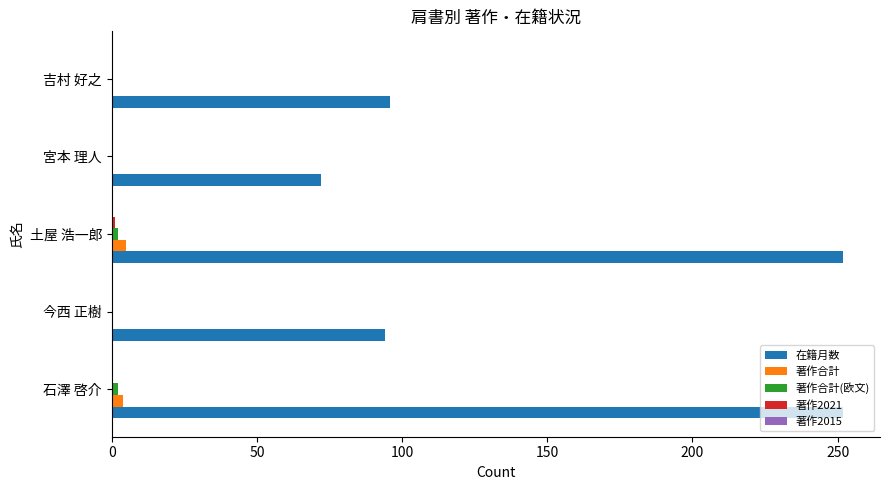

What is the total value across all series at 今西 正樹?

94